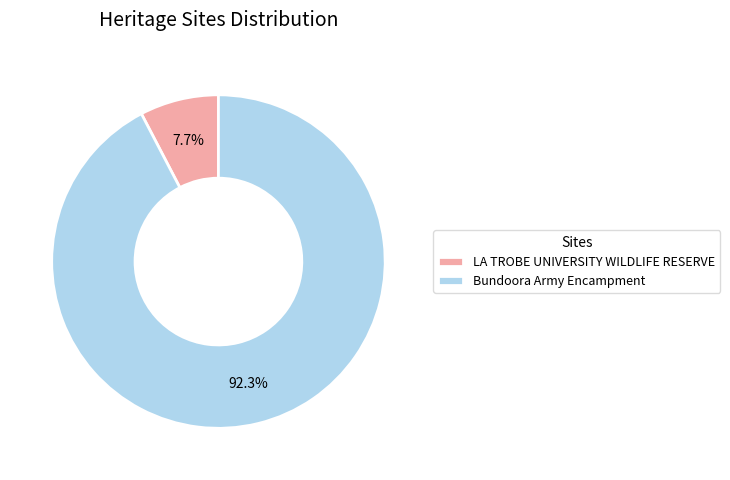

How many segments does this pie chart have?

2